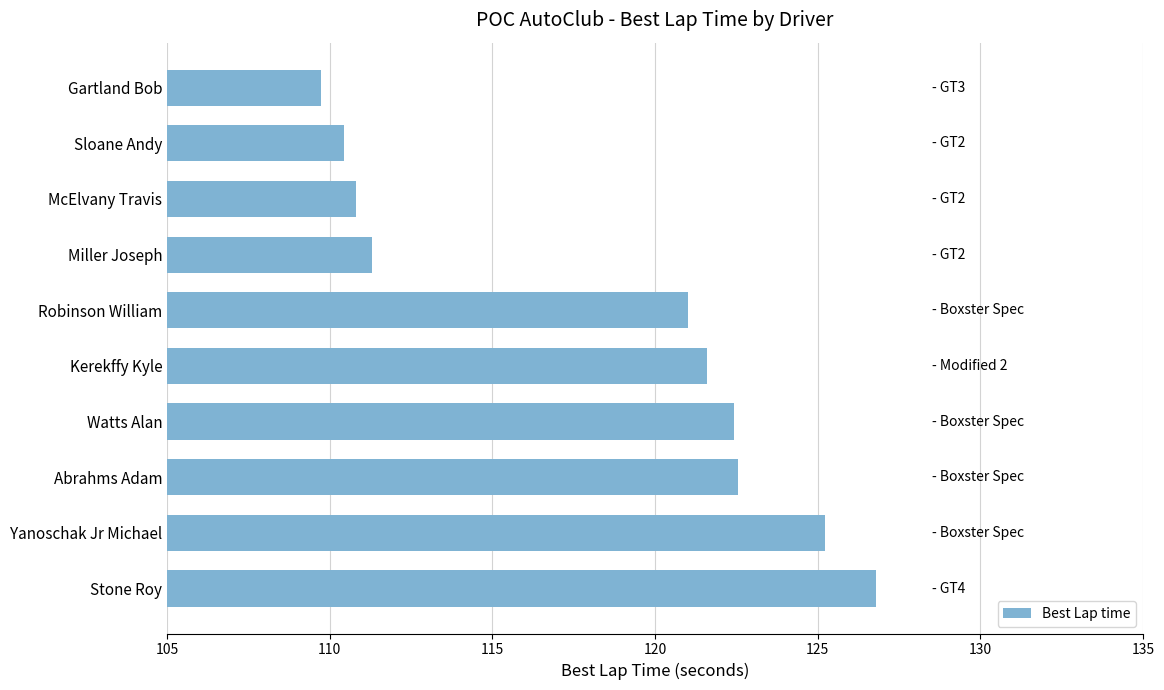

What is the smallest value displayed?

109.7